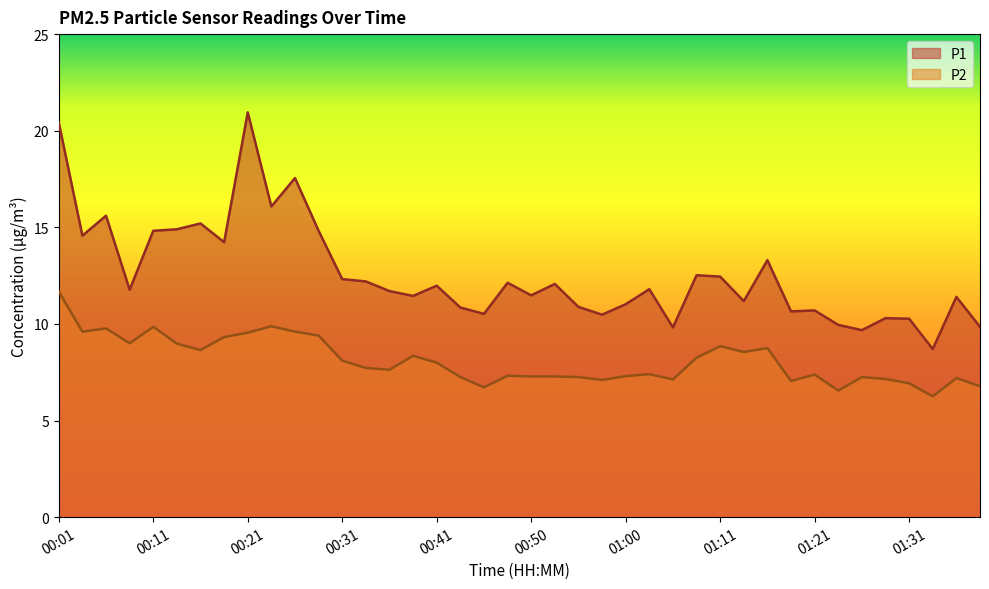

True or false: P2 has a value of 7.3 at 00:48.

True